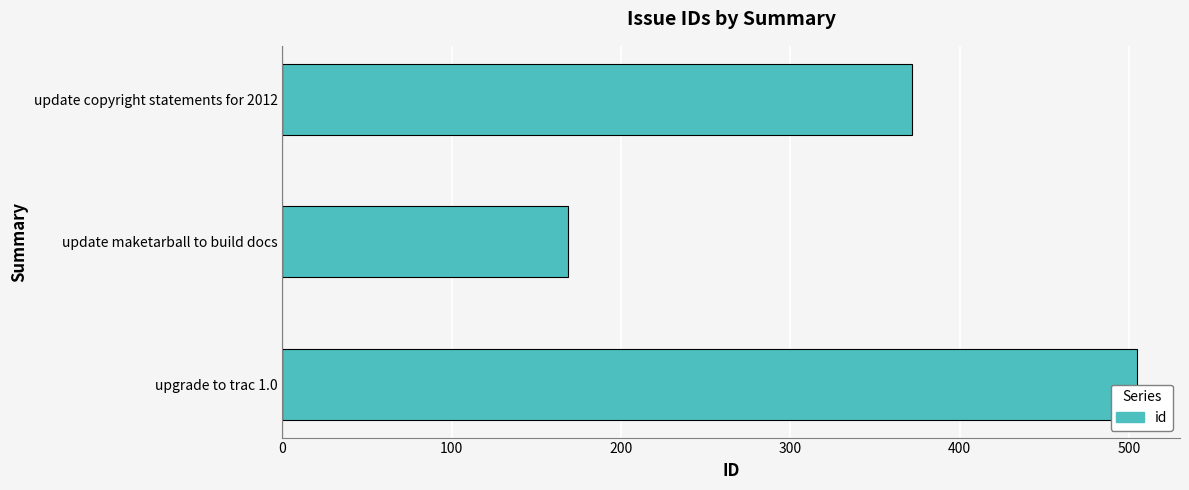

Rank the categories by value from highest to lowest.

upgrade to trac 1.0, update copyright statements for 2012, update maketarball to build docs